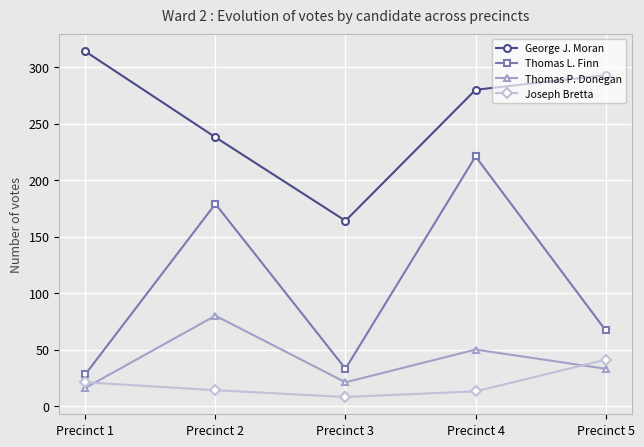

Between Precinct 2 and Precinct 3, which series saw the biggest shift?

Thomas L. Finn